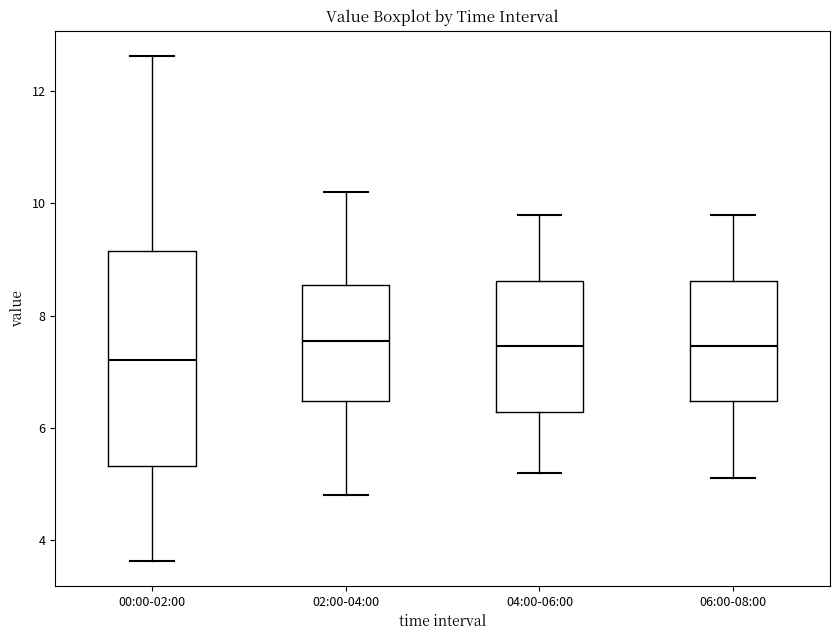

Comparing the boxes themselves (not the whiskers), which one is the tallest?

00:00-02:00